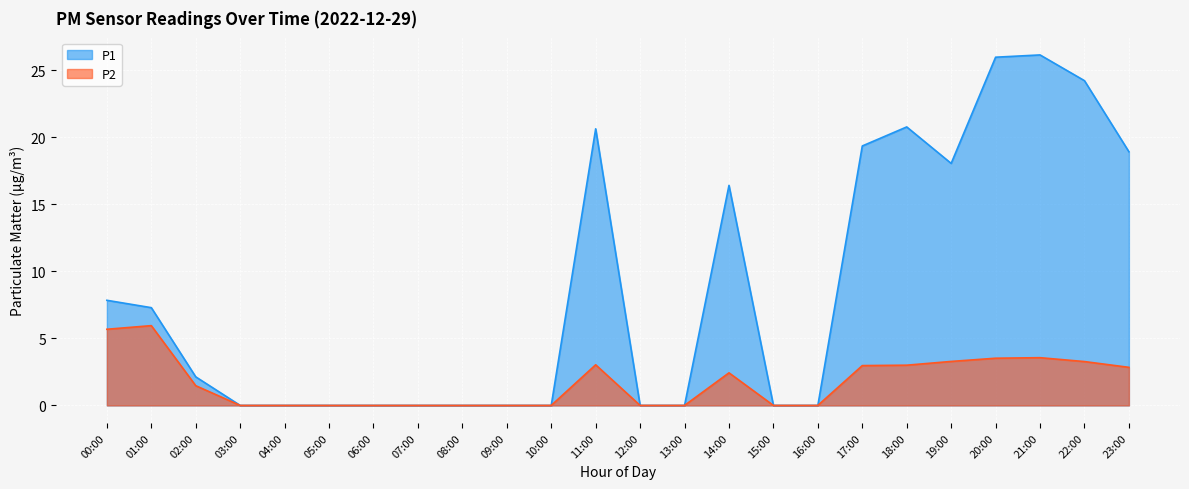

Does the chart display data point markers on the line(s)?

No